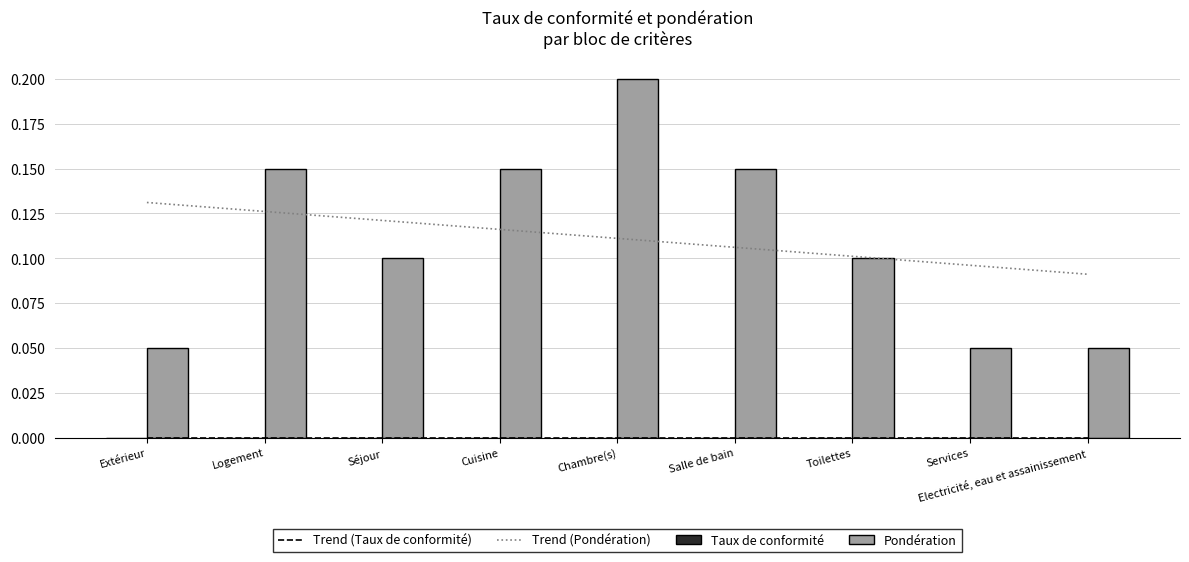

At which category is the sum across all series the highest?

Chambre(s)